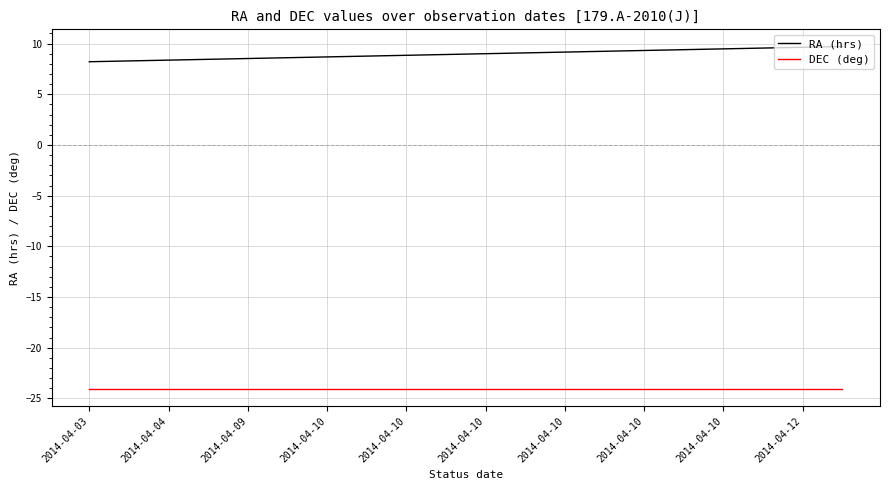

True or false: DEC (deg) and RA (hrs) cross at least once.

False